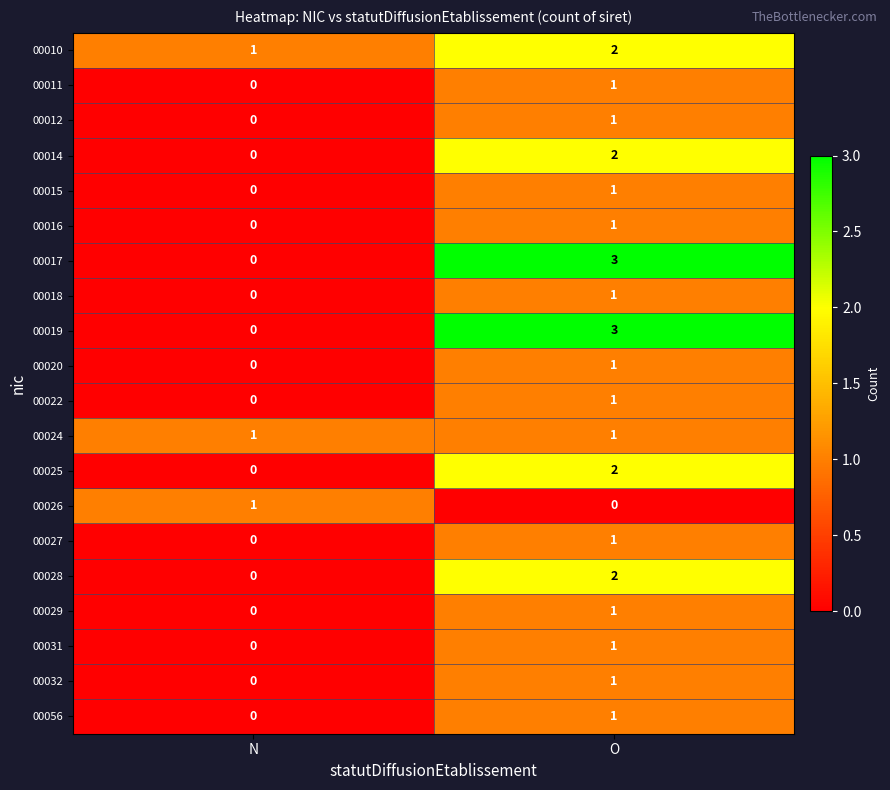

What is the difference between the highest and lowest values at O?

3